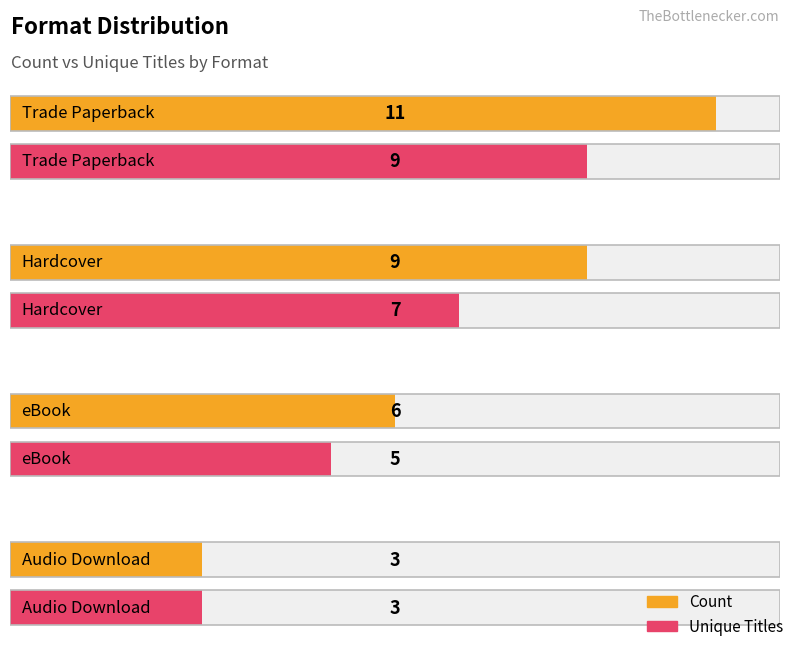

The Unique Titles series shows 9 at Trade Paperback. True or false?

True